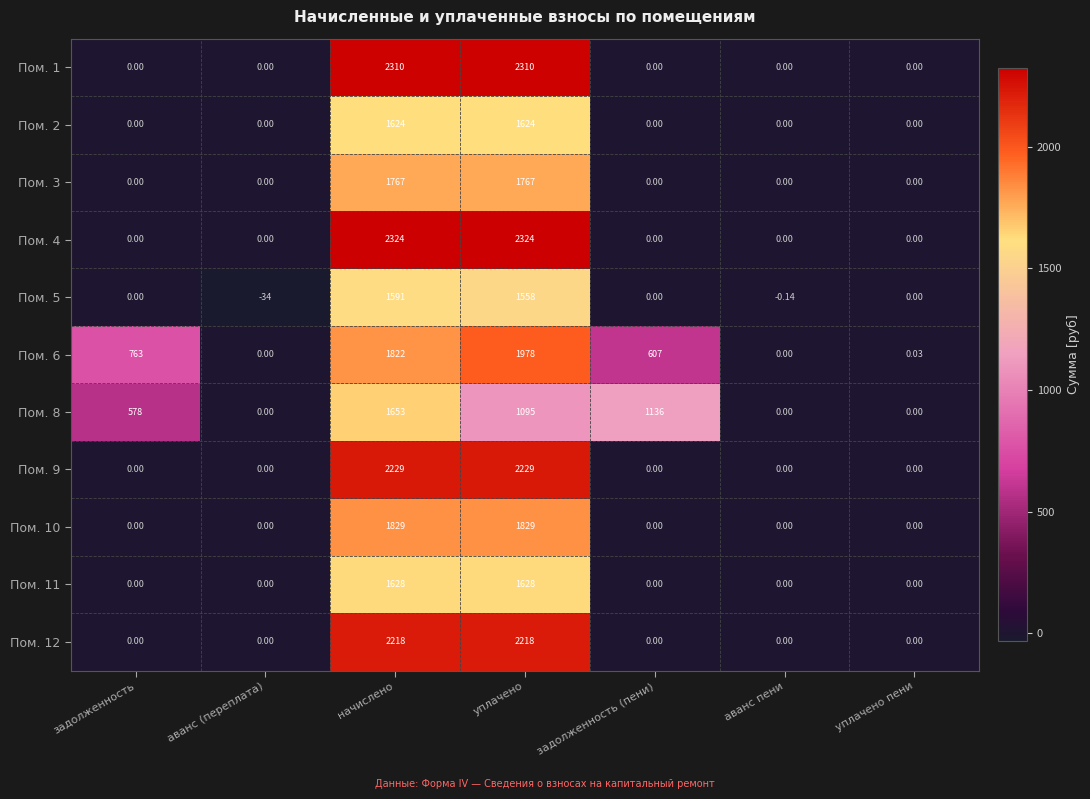

At which label does Пом. 6 reach its peak?

уплачено